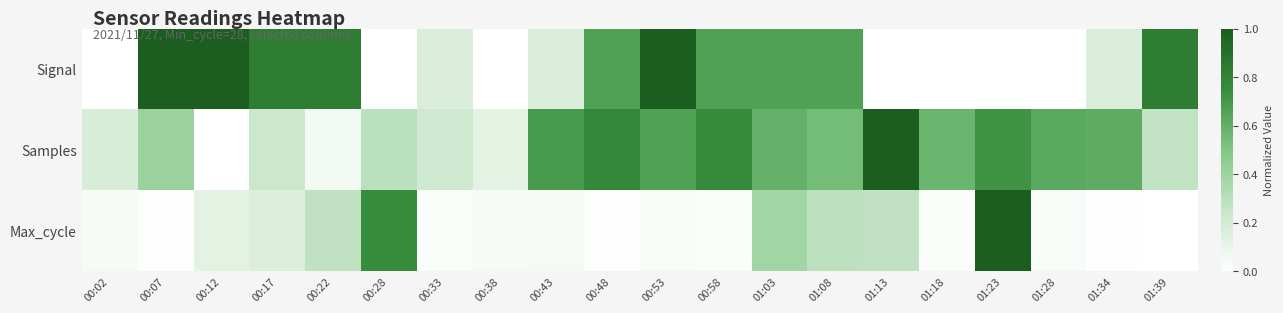

At 01:03, list the series in order from smallest to largest.

Max_cycle, Samples, Signal